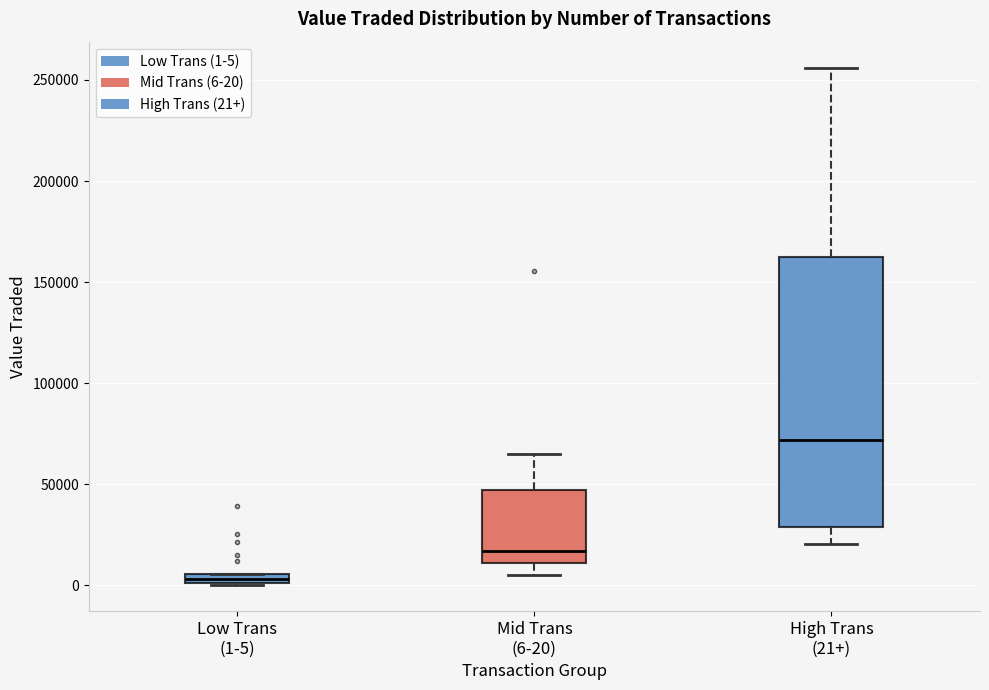

Where is the lower edge of the box for Low Trans (1-5) on the y-axis? The values are not printed on the chart, so give them approximately, as read against the axis.

0